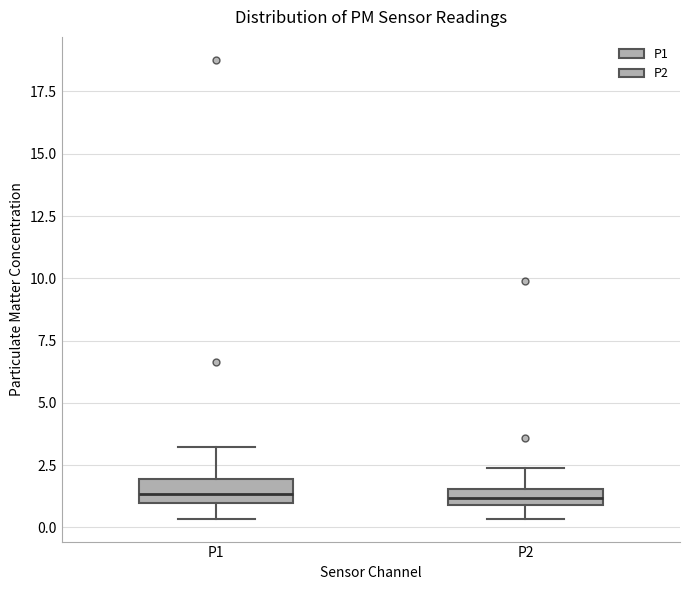

Where is the lower edge of the box for P2 on the y-axis? The values are not printed on the chart, so give them approximately, as read against the axis.

1.0